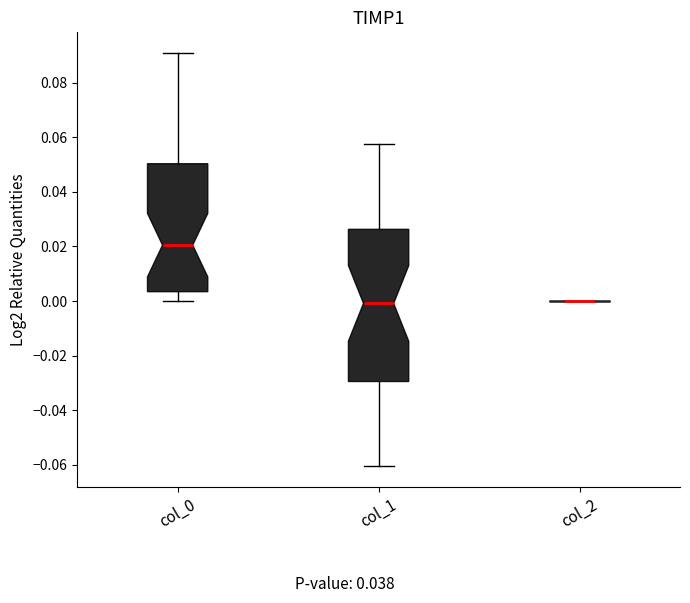

Where is the upper edge of the box for col_0 on the y-axis? The values are not printed on the chart, so give them approximately, as read against the axis.

0.050